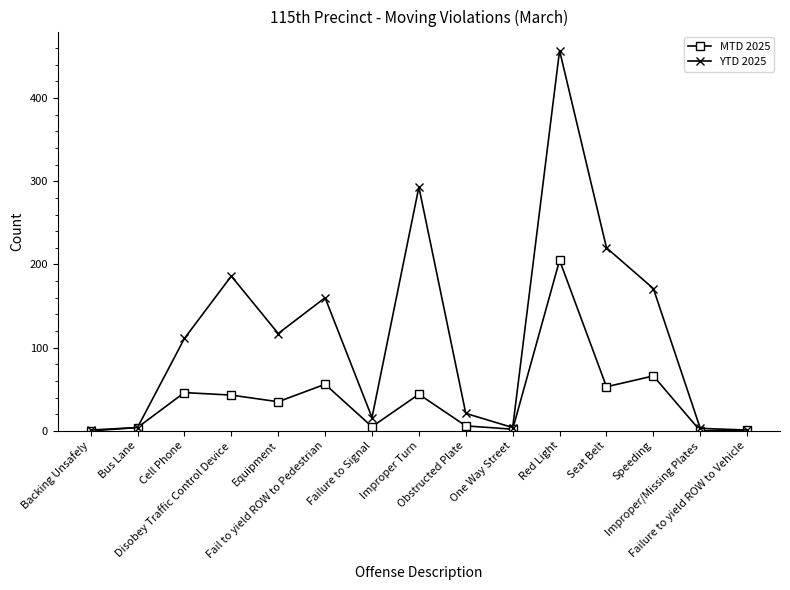

Which series has the largest range (max minus min)?

YTD 2025